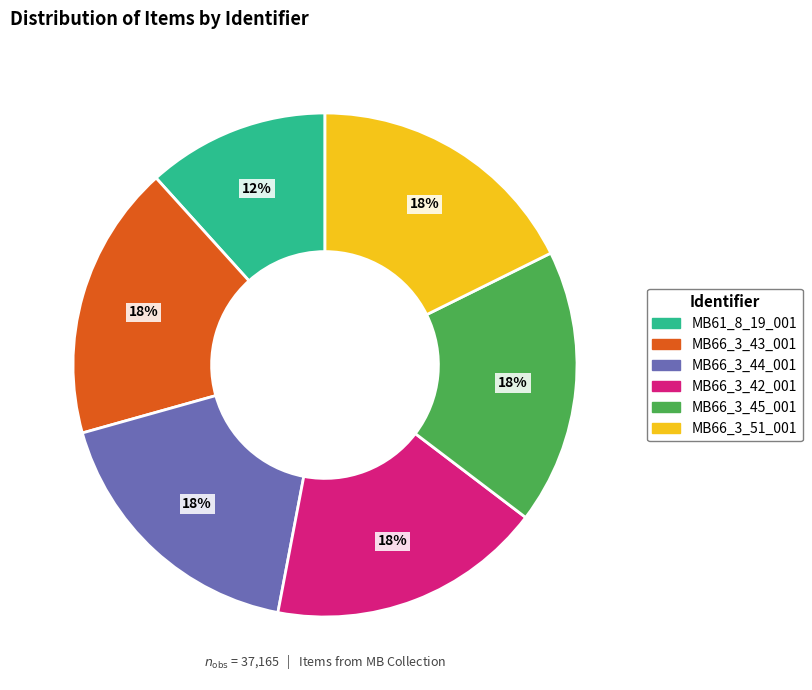

What is the ratio of the value at MB66_3_44_001 to the value at MB66_3_42_001?

1.0